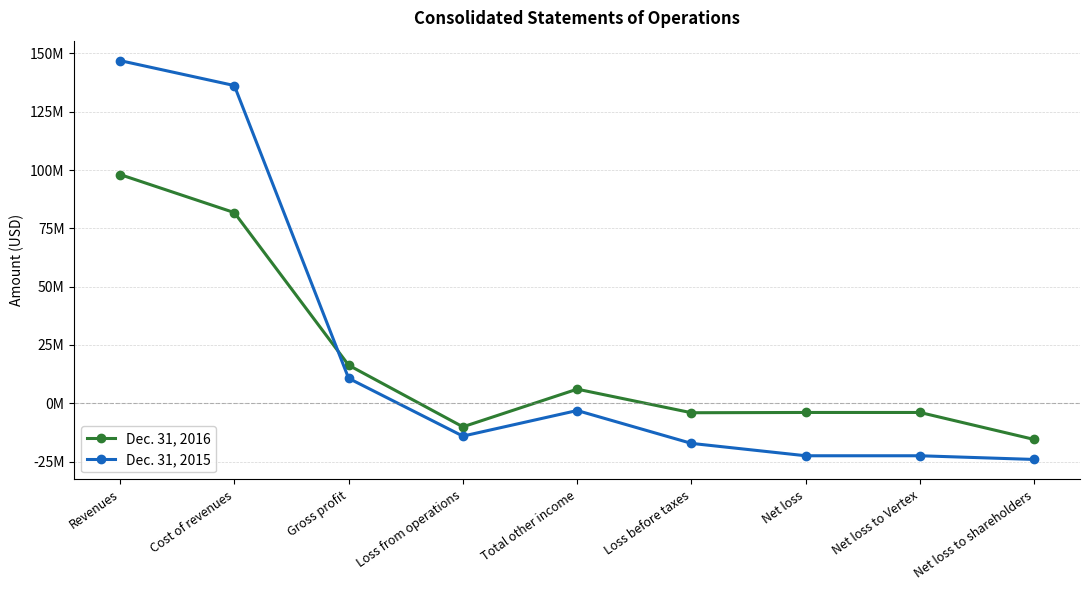

What position from the left is Net loss to shareholders?

9